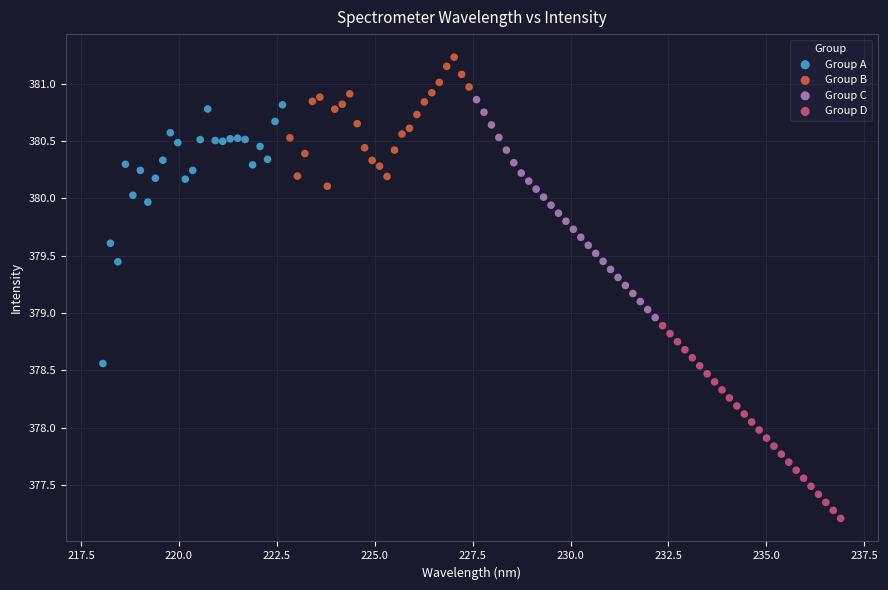

Which series reaches the minimum Y coordinate?

Group D